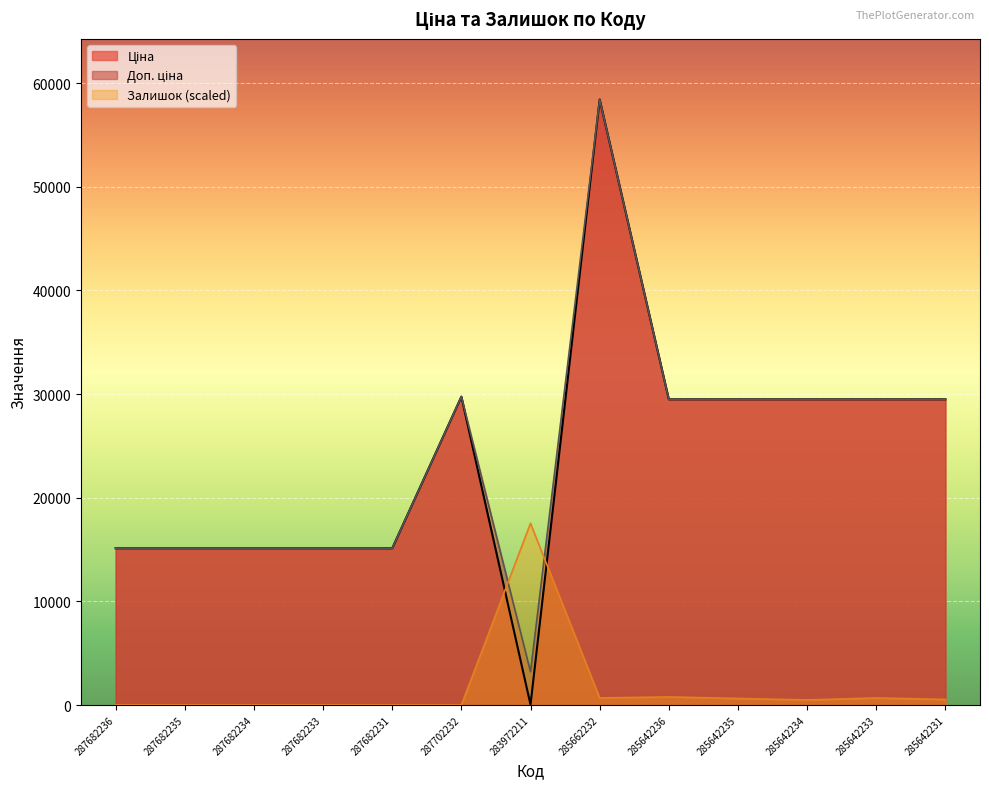

What are all the series names shown in the legend?

Ціна, Доп. ціна, Залишок